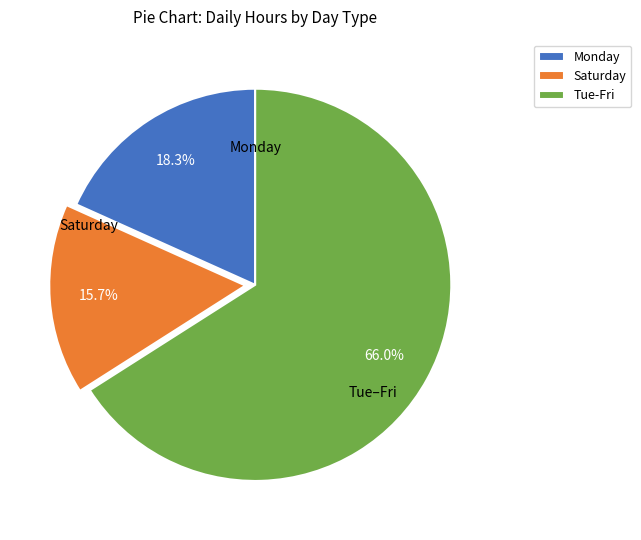

Combined, do Monday and Saturday account for over 50%?

No